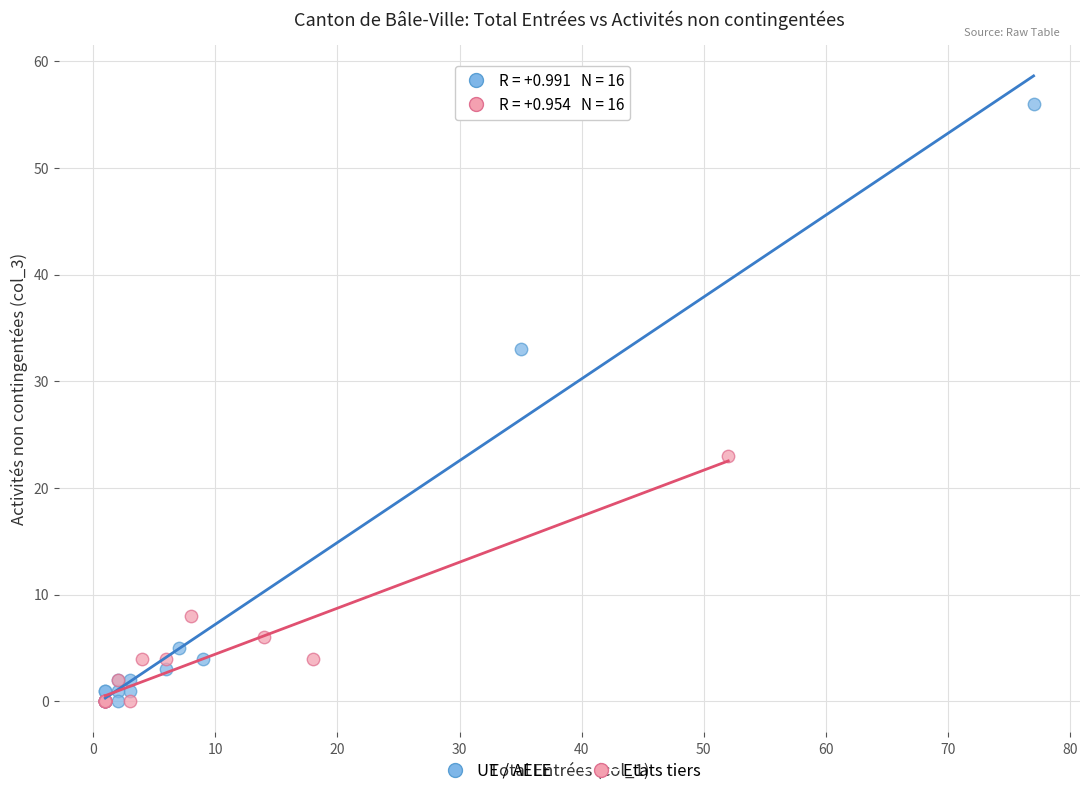

Which series has the largest Y range (max minus min)?

UE / AELE